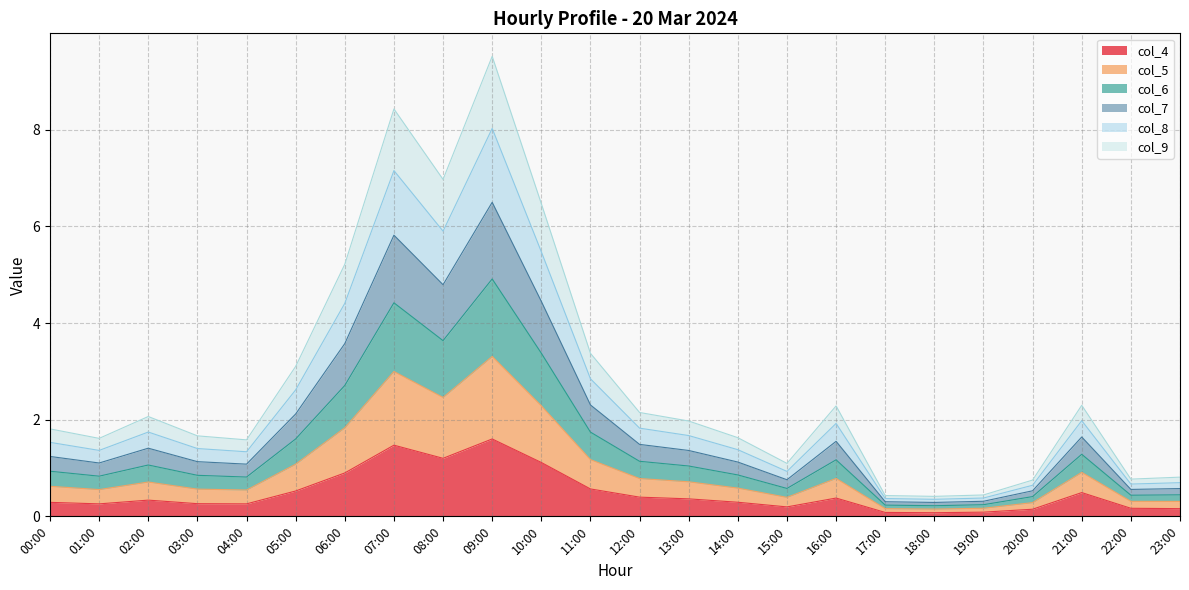

Between 00:00 and 05:00, which is larger?

05:00